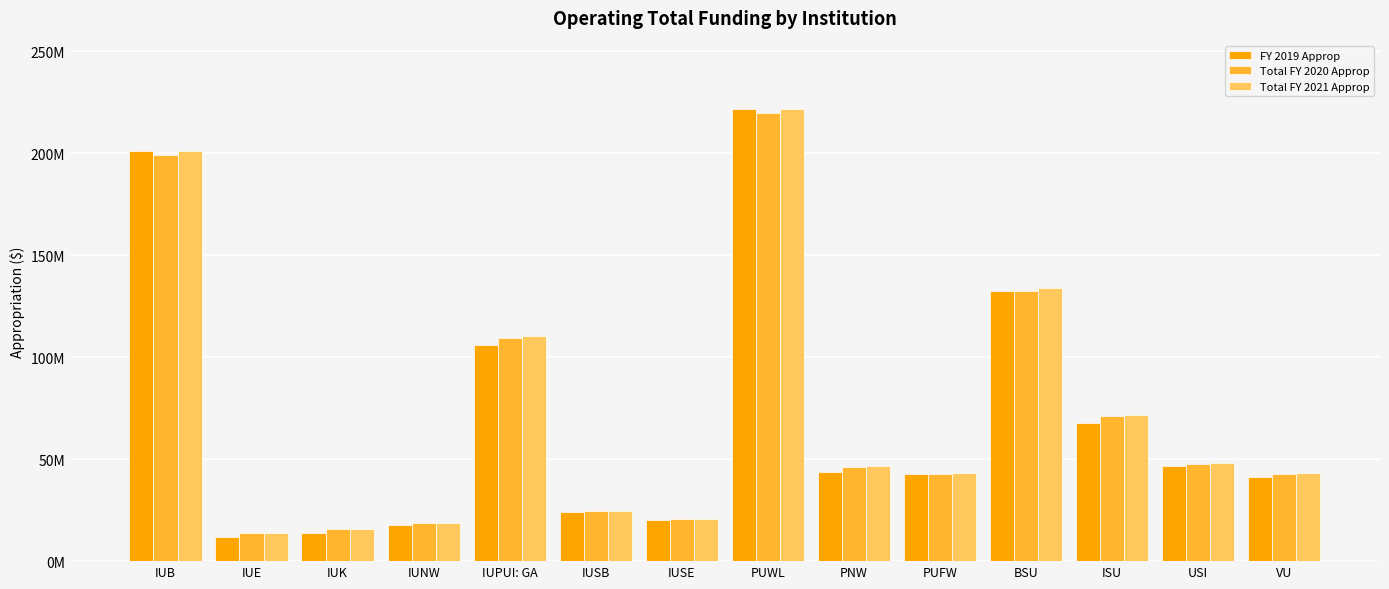

The Total FY 2021 Approp series shows 114881707 at IUB. True or false?

False